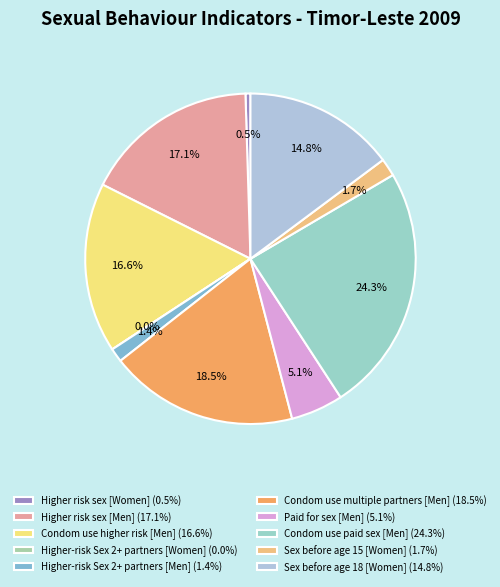

What is the smallest slice in the pie chart?

Higher-risk Sex 2+ partners [Women]